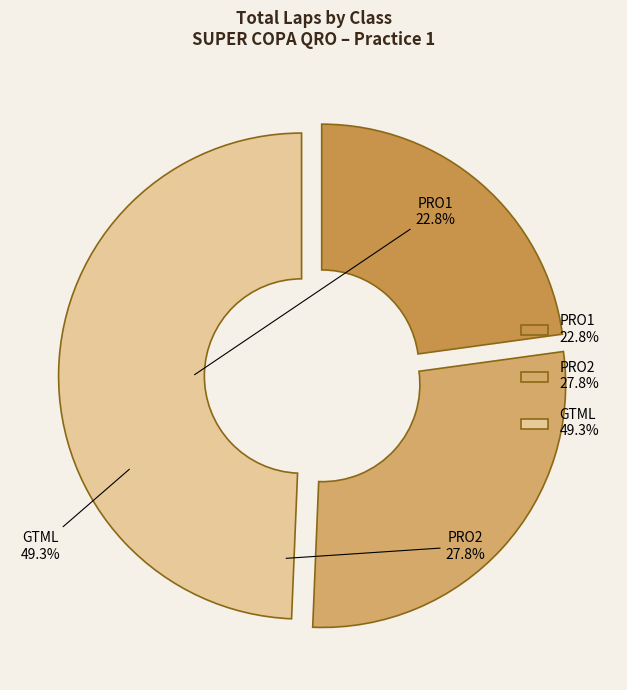

Is the sum of PRO2 and GTML greater than half?

Yes